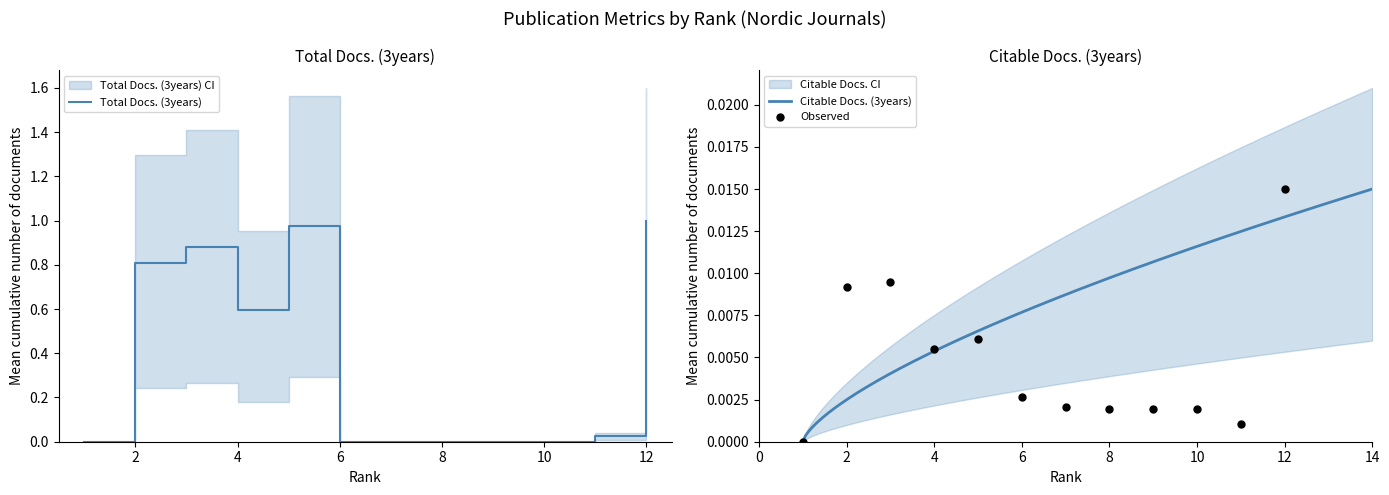

At how many categories does at least one series exceed 0?

11